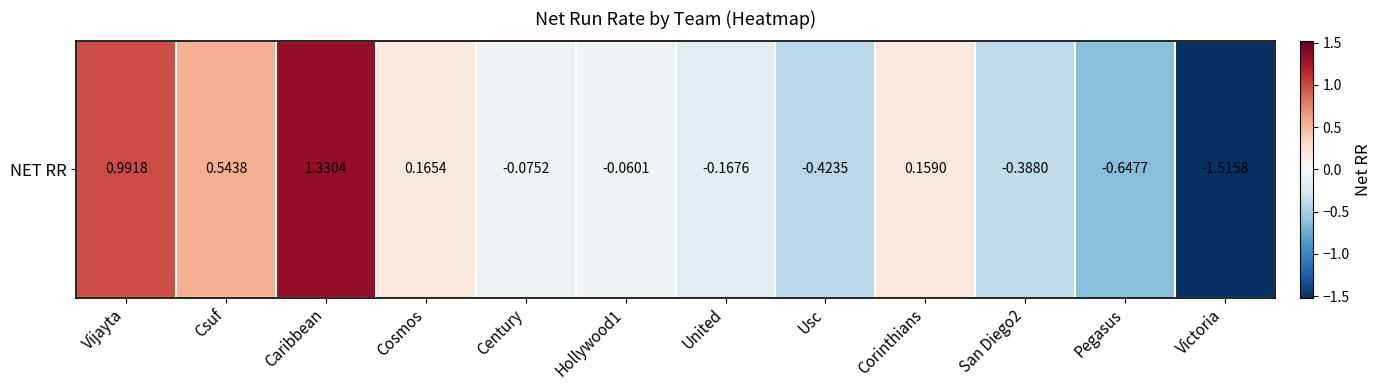

What is the difference between the maximum and second lowest values?

2.0